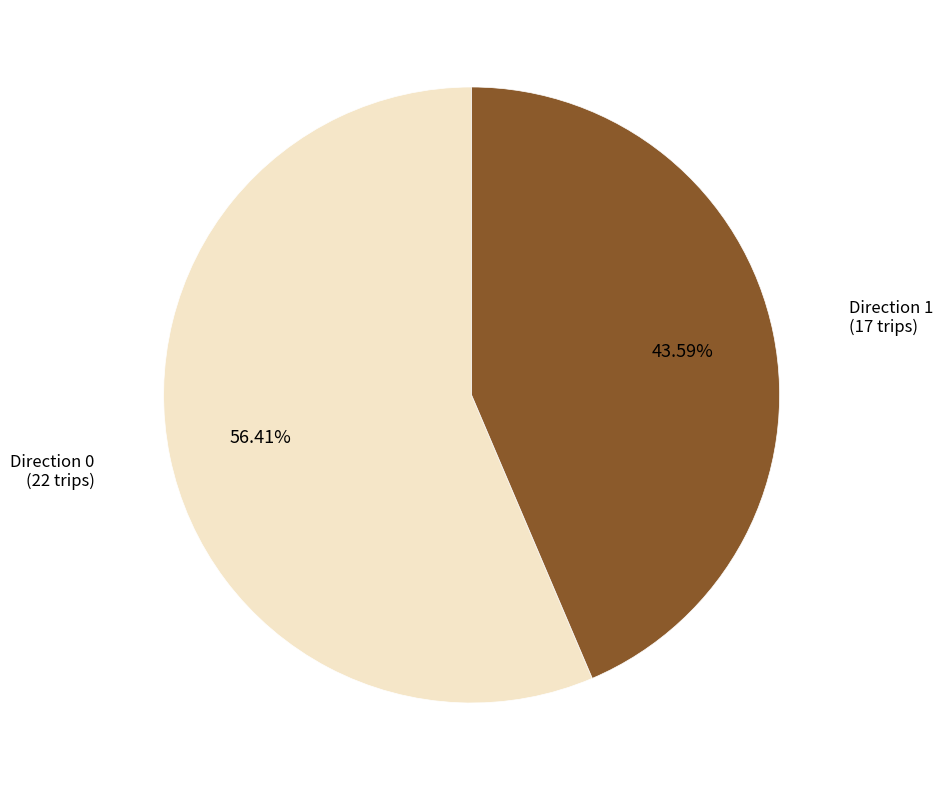

Is Direction 1 (17 trips) the majority of the pie?

No